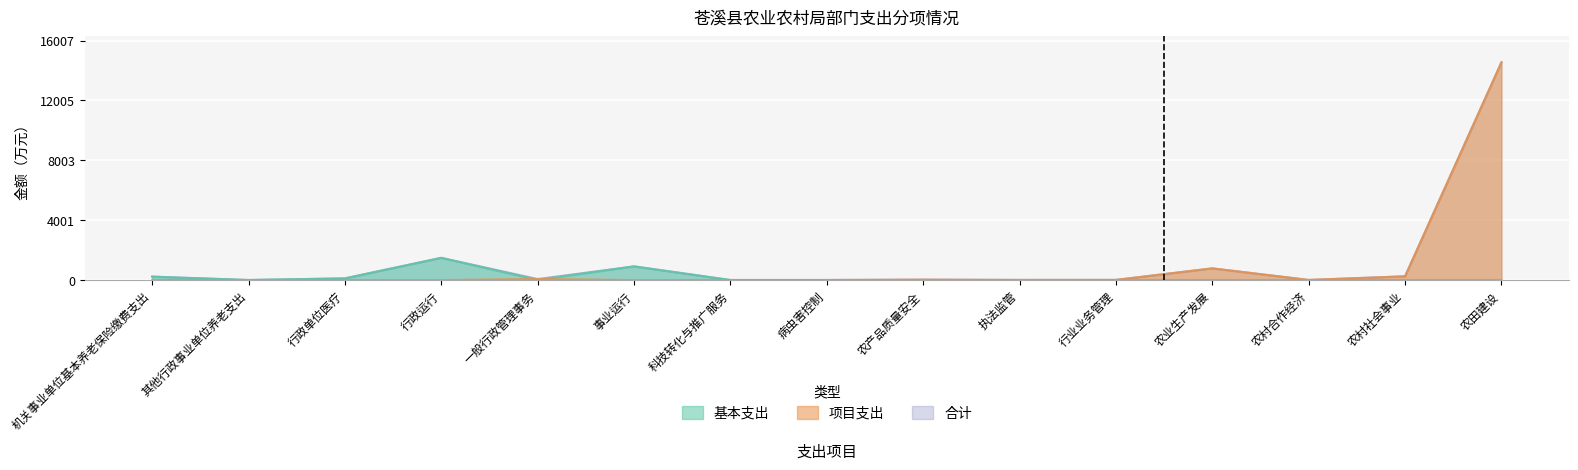

What are all the series names shown in the legend?

基本支出, 项目支出, 合计